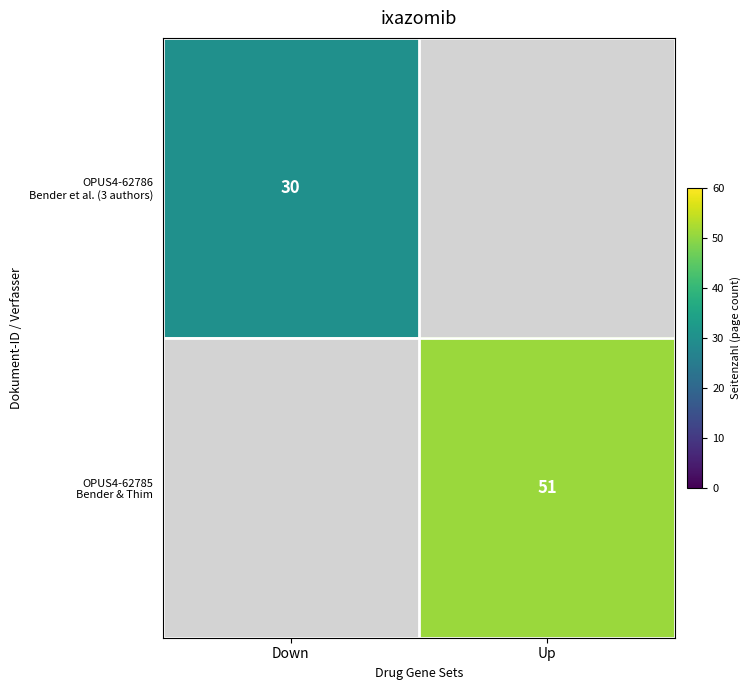

Rank the series by their average value, from lowest to highest.

OPUS4-62786 Bender et al. (3 authors), OPUS4-62785 Bender & Thim